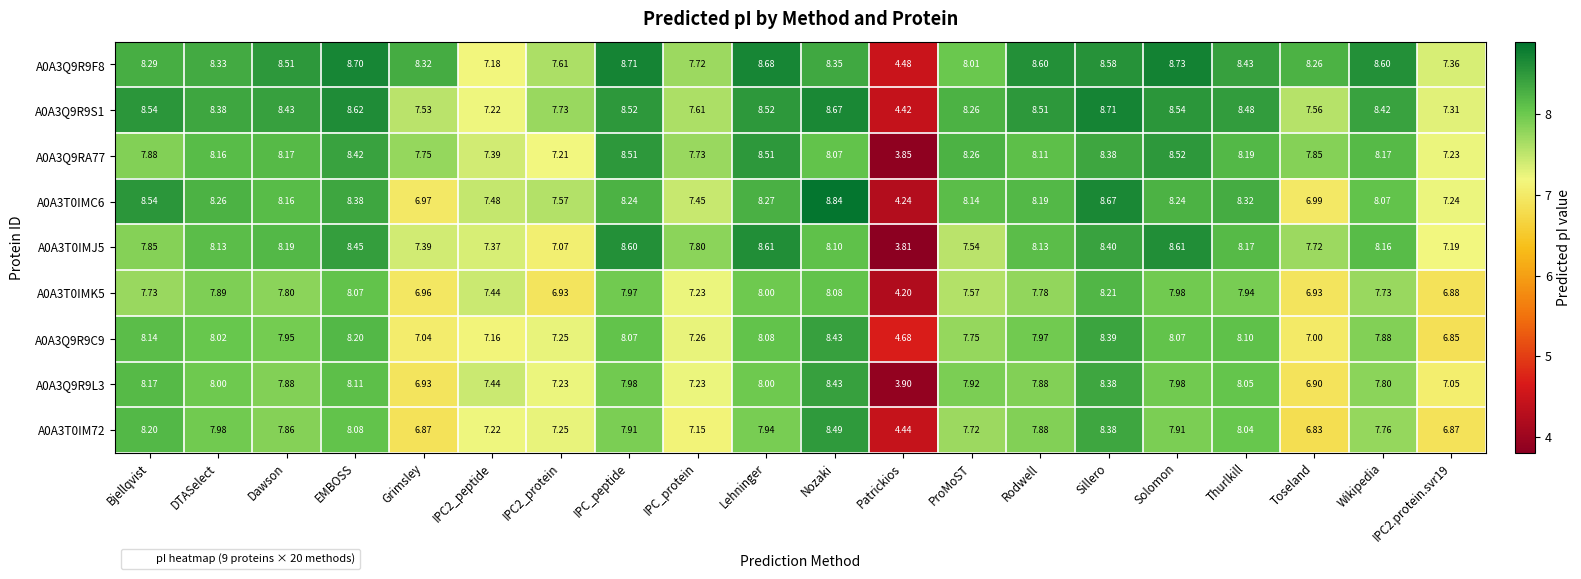

At which category is the sum across all series the highest?

Sillero